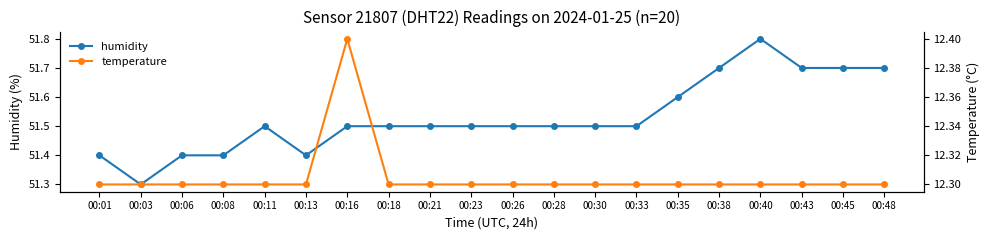

Which label corresponds to the largest value in the chart?

00:40